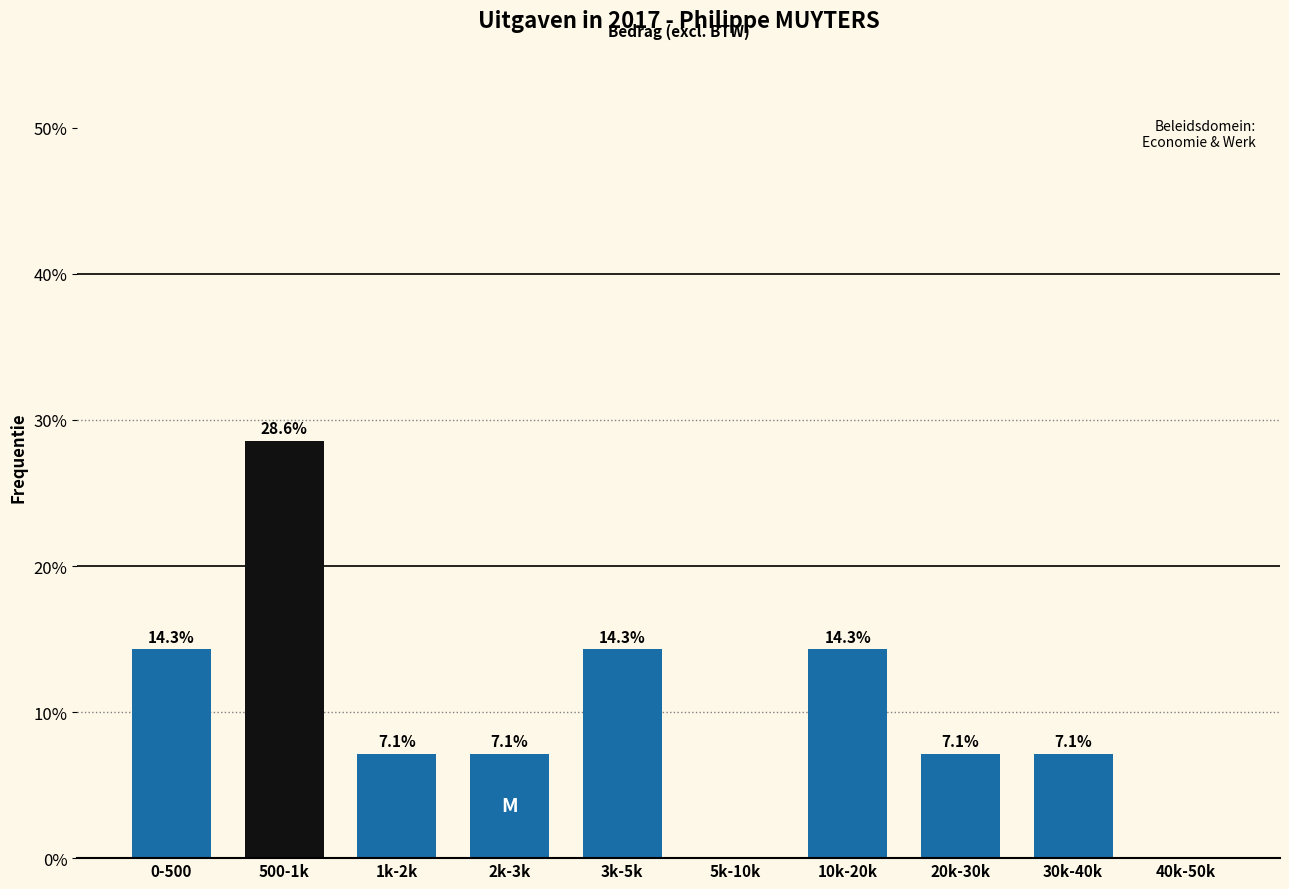

Reading left to right, what are all the values shown in this chart?

0-500=14.3	500-1k=28.6	1k-2k=7.1	2k-3k=7.1	3k-5k=14.3	5k-10k=0.0	10k-20k=14.3	20k-30k=7.1	30k-40k=7.1	40k-50k=0.0